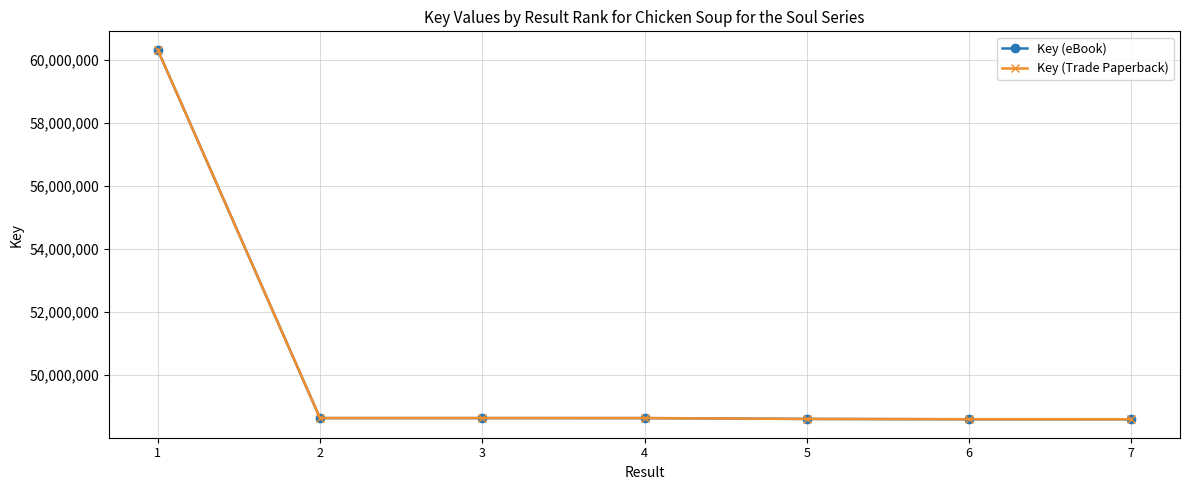

Is this an area chart (filled region under the line)?

No